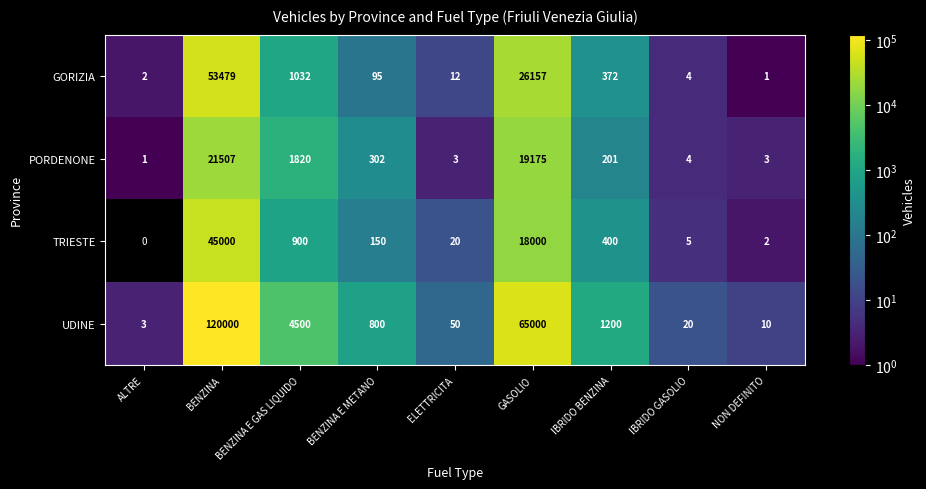

Which series changed the most between BENZINA E GAS LIQUIDO and ELETTRICITA?

UDINE